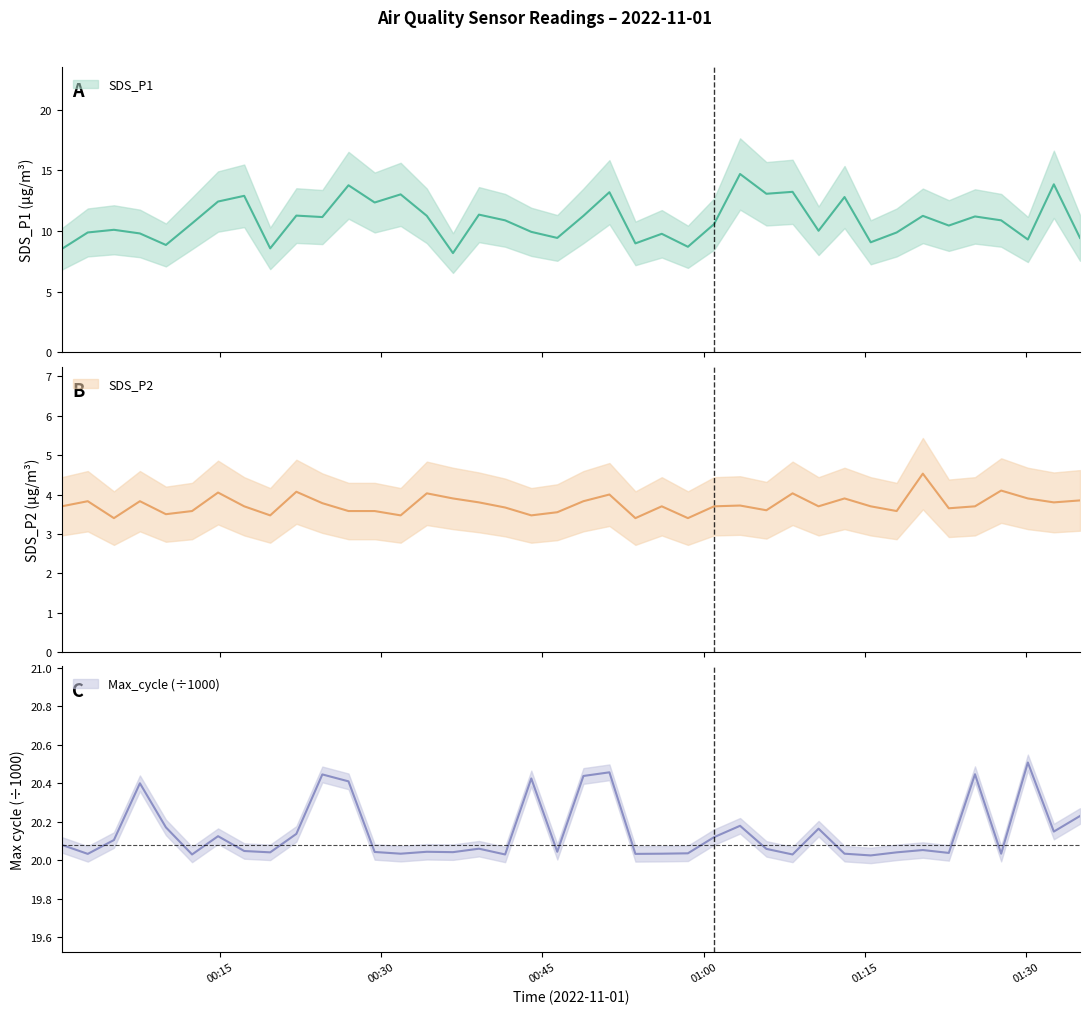

At which label is SDS_P2 closest to 3?

00:45